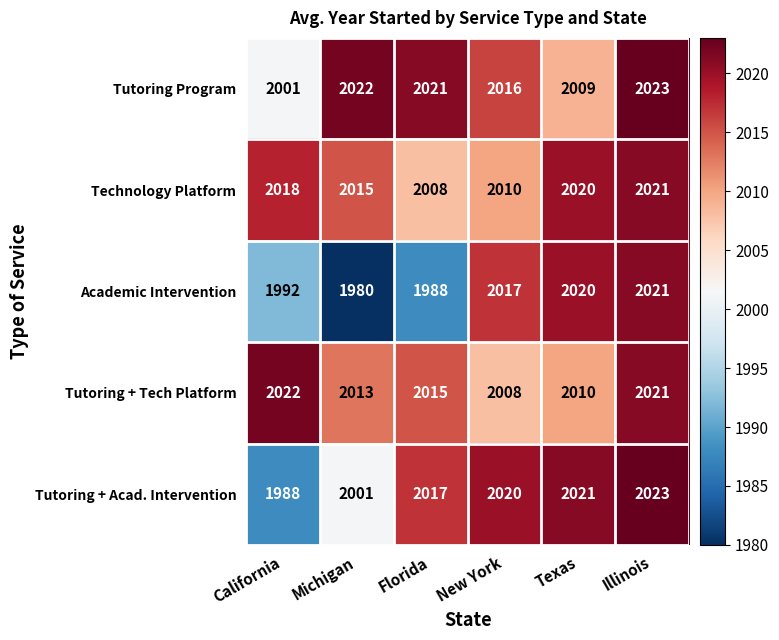

At which category is the sum across all series the highest?

Illinois